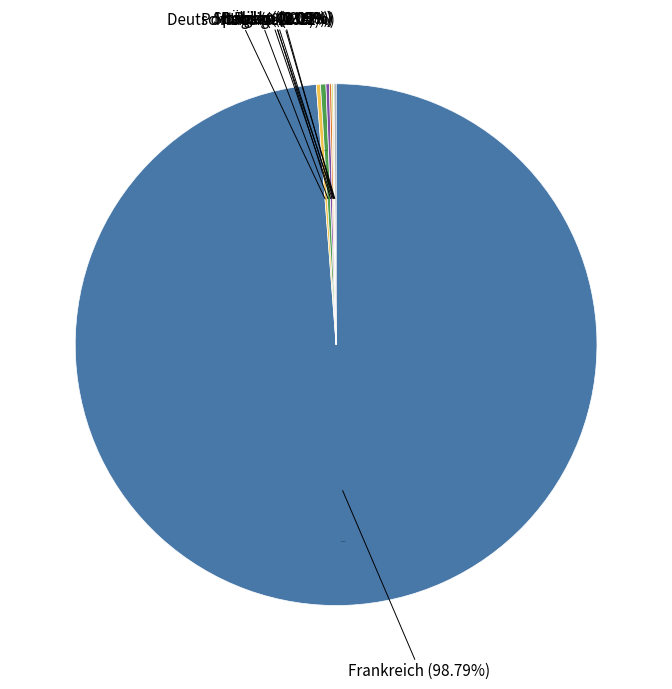

Which slice is the smallest?

Marokko